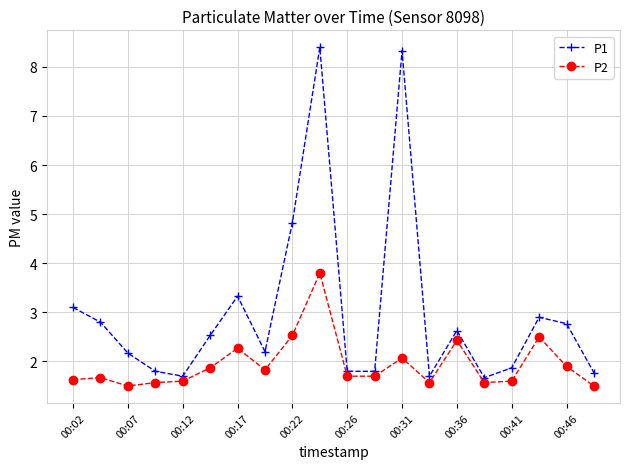

What are all the series names shown in the legend?

P1, P2